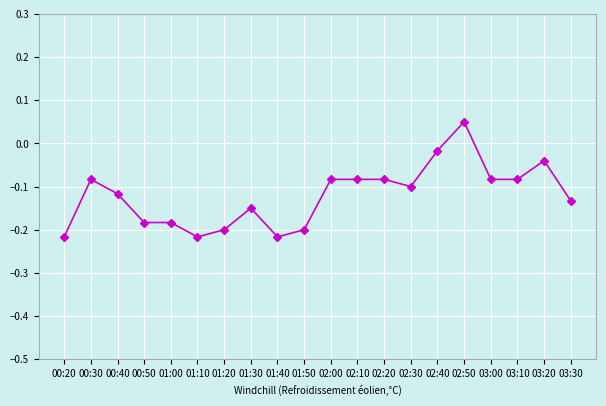

How many negative values are there?

19